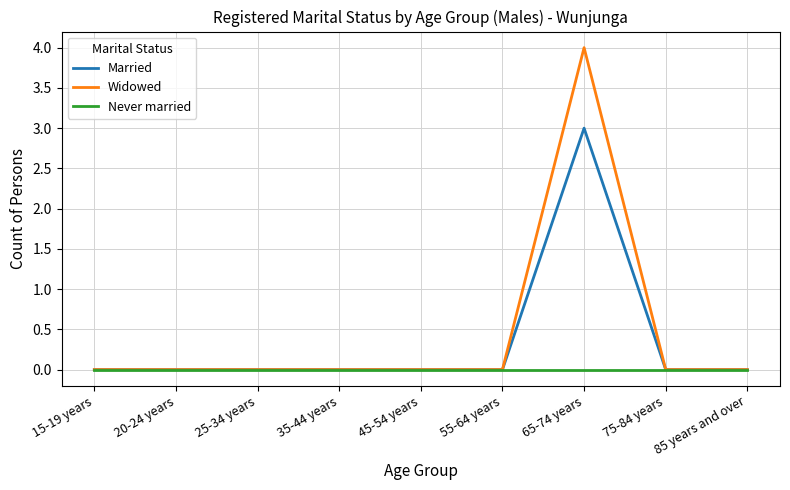

Which series has the largest range (max minus min)?

Widowed